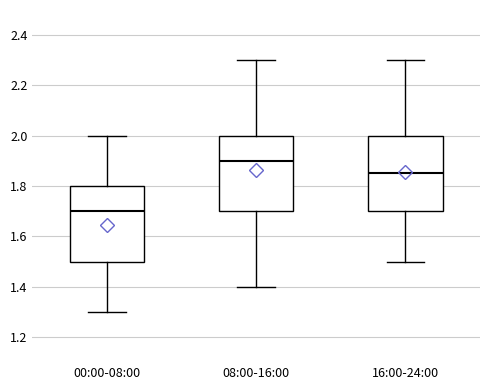

Reading left to right, read every box against the y-axis: the position of its median line, the range the box covers, and the ends of its whiskers. The values are not printed on the chart, so give them approximately, as read against the axis.

00:00-08:00: median 1.70, box 1.50 to 1.80, whiskers 1.30 to 2.00
08:00-16:00: median 1.90, box 1.70 to 2.00, whiskers 1.40 to 2.30
16:00-24:00: median 1.86, box 1.70 to 2.00, whiskers 1.50 to 2.30